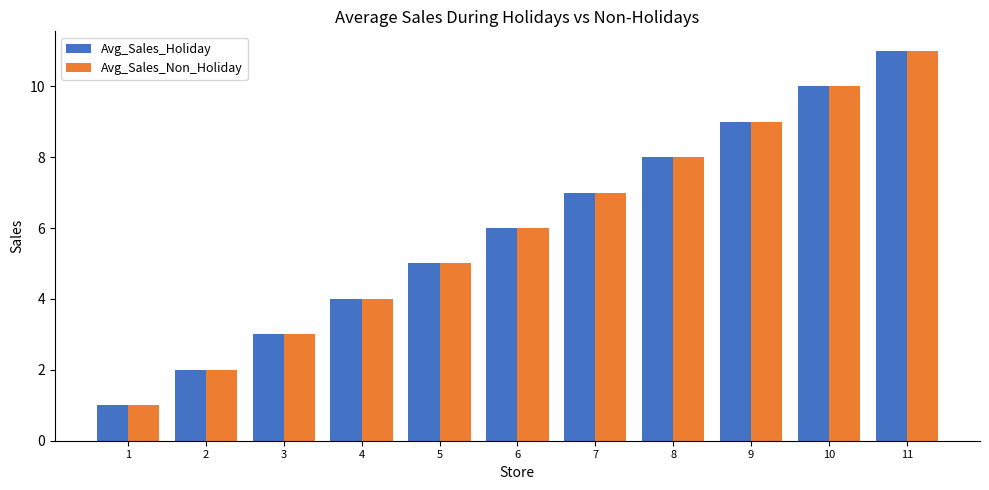

At which category is the sum across all series the highest?

11